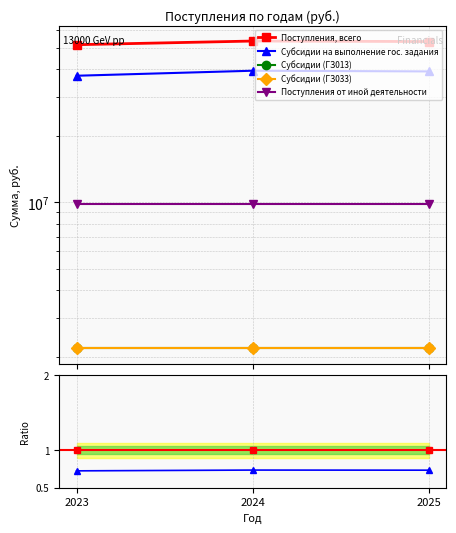

How many distinct data groups are displayed?

5